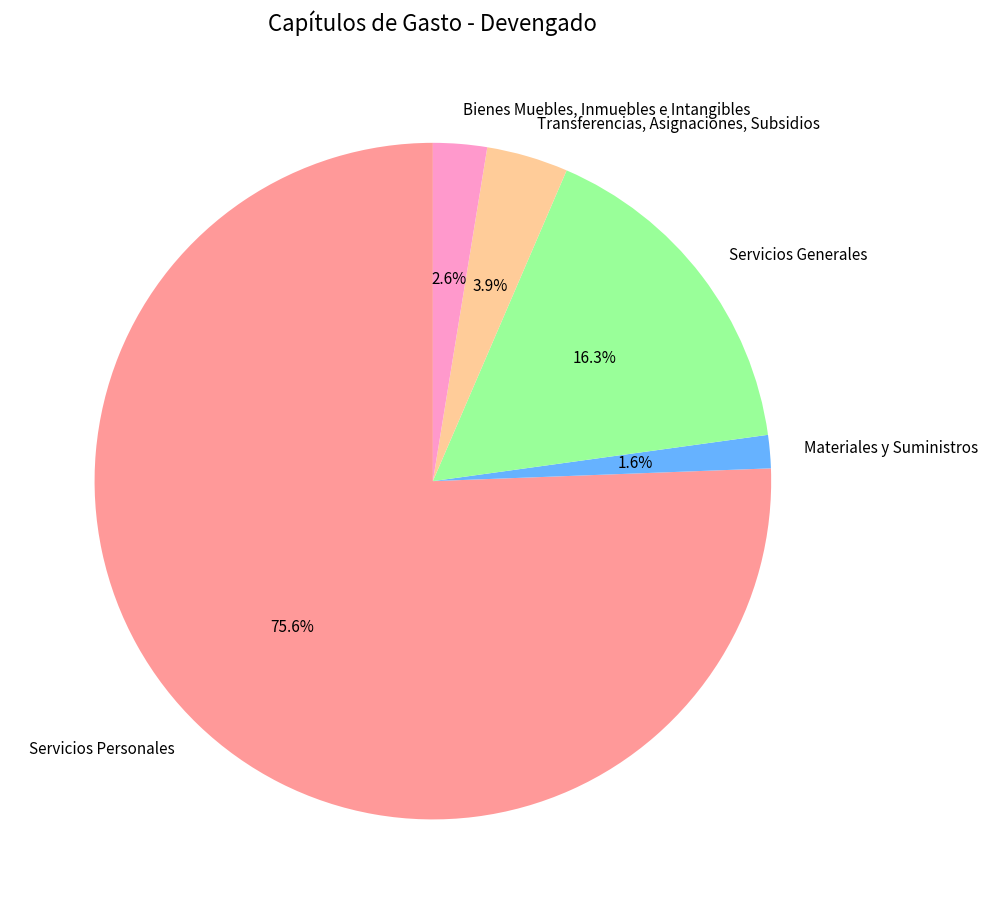

Which category has the smallest portion of the pie?

Materiales y Suministros